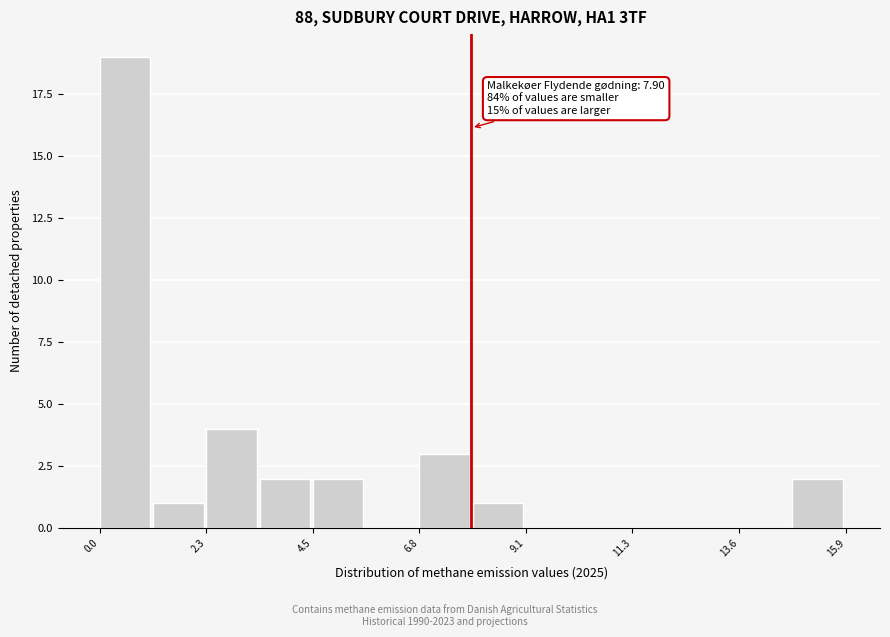

Around what value on the x-axis is the tallest bar? Give the approximate position of its centre, as read against the axis.

0.5